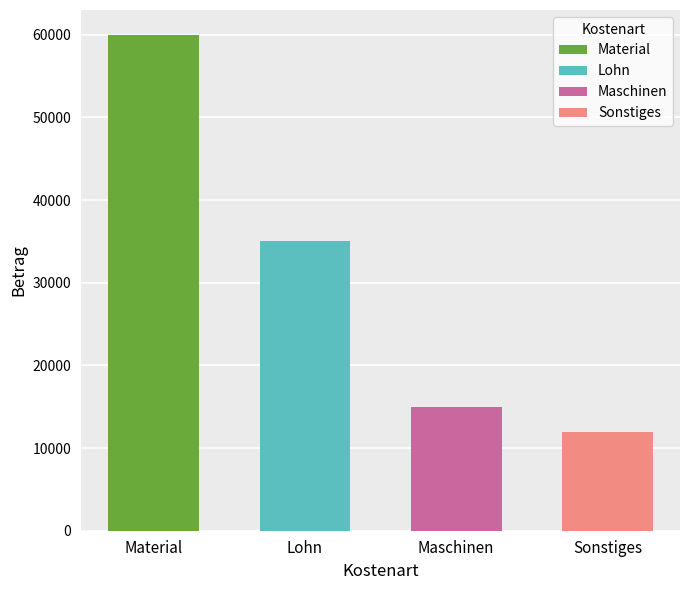

The chart shows a value of 19944 at Sonstiges. True or false?

False